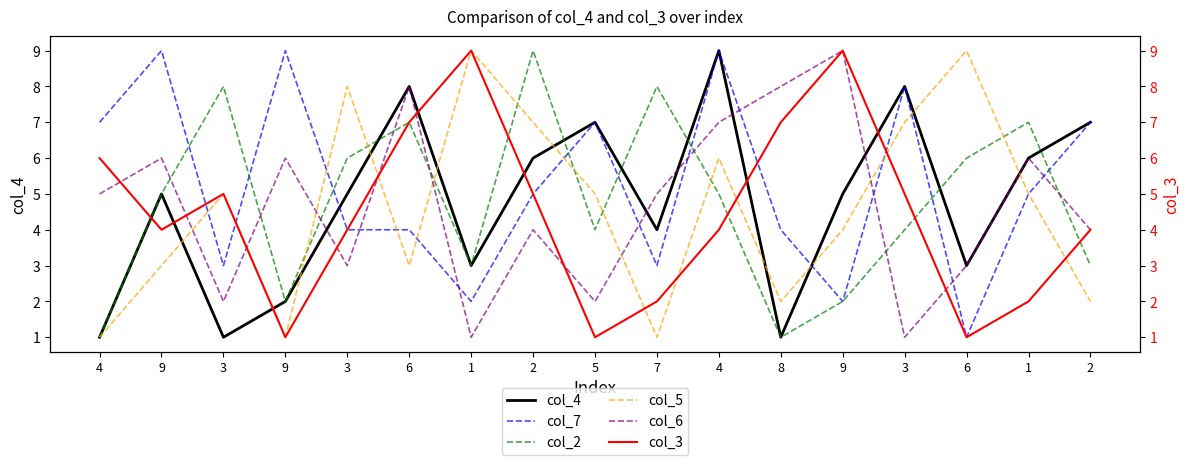

Does the chart display data point markers on the line(s)?

No